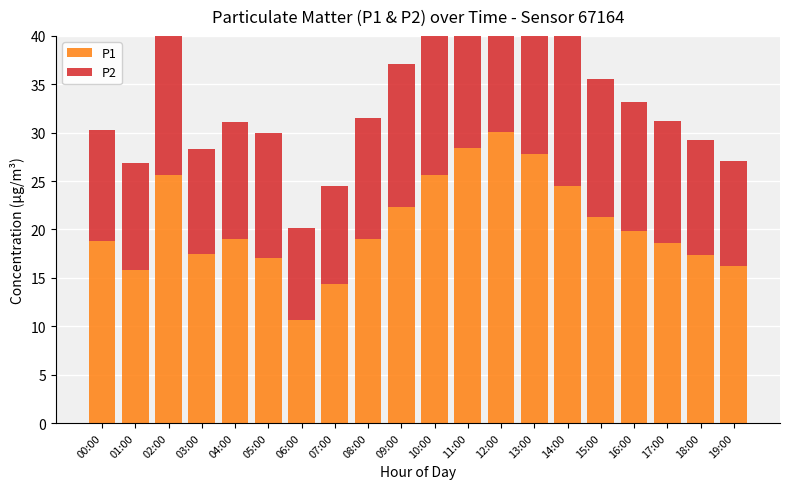

At which label is P1 closest to 20?

16:00